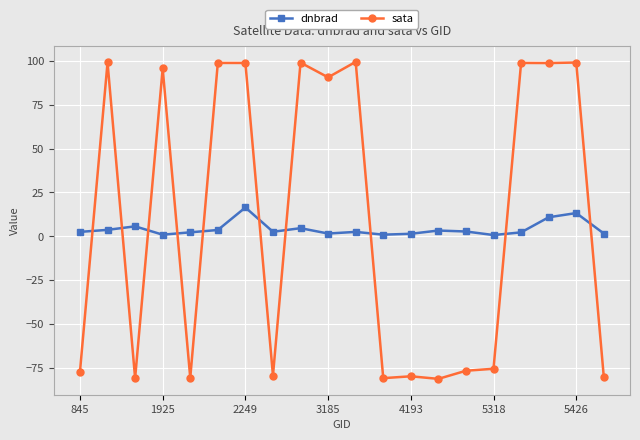

List the series in order of their overall mean, lowest first.

dnbrad, sata